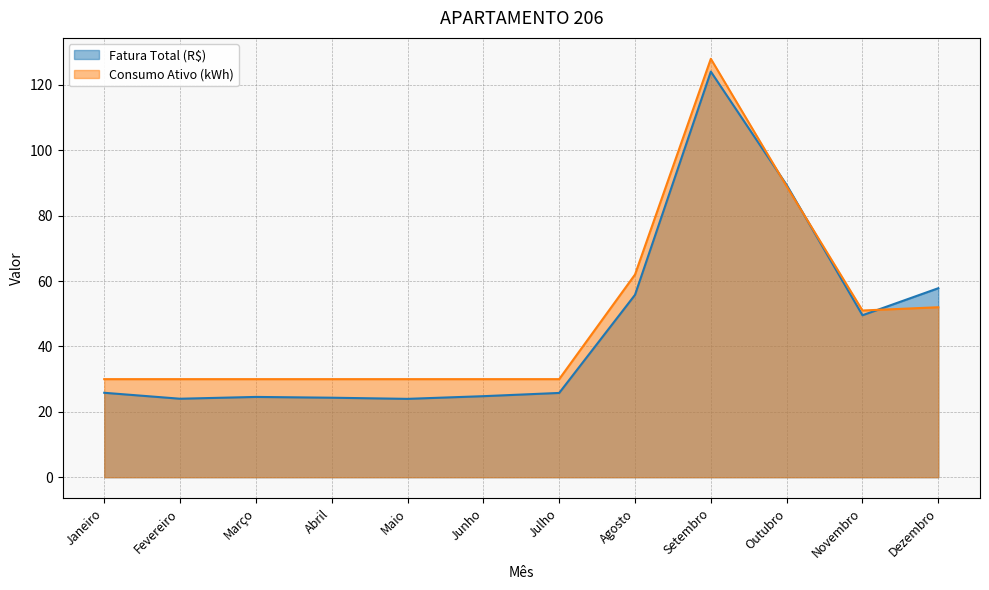

At which category does the chart reach its peak across all series?

Setembro